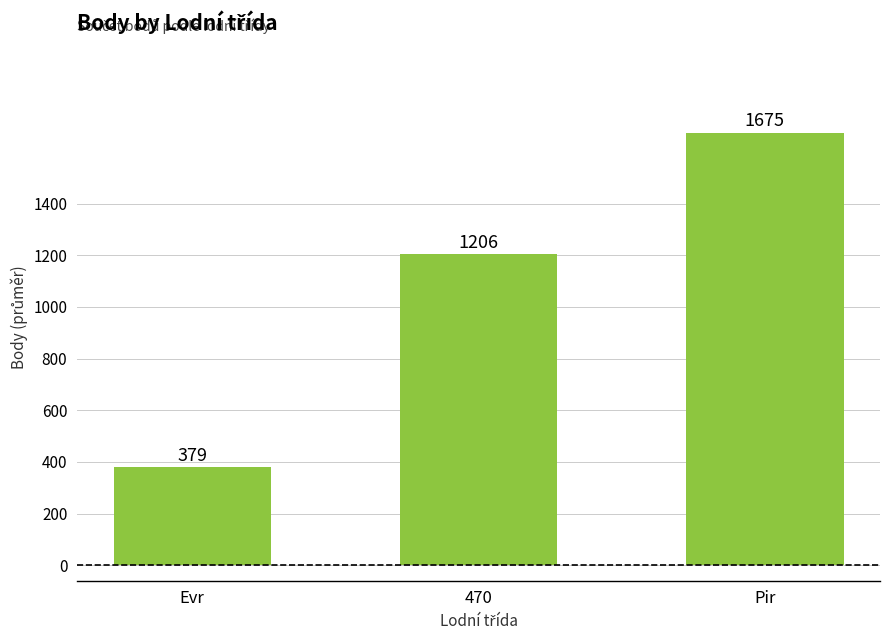

What is the average value?

1086.8